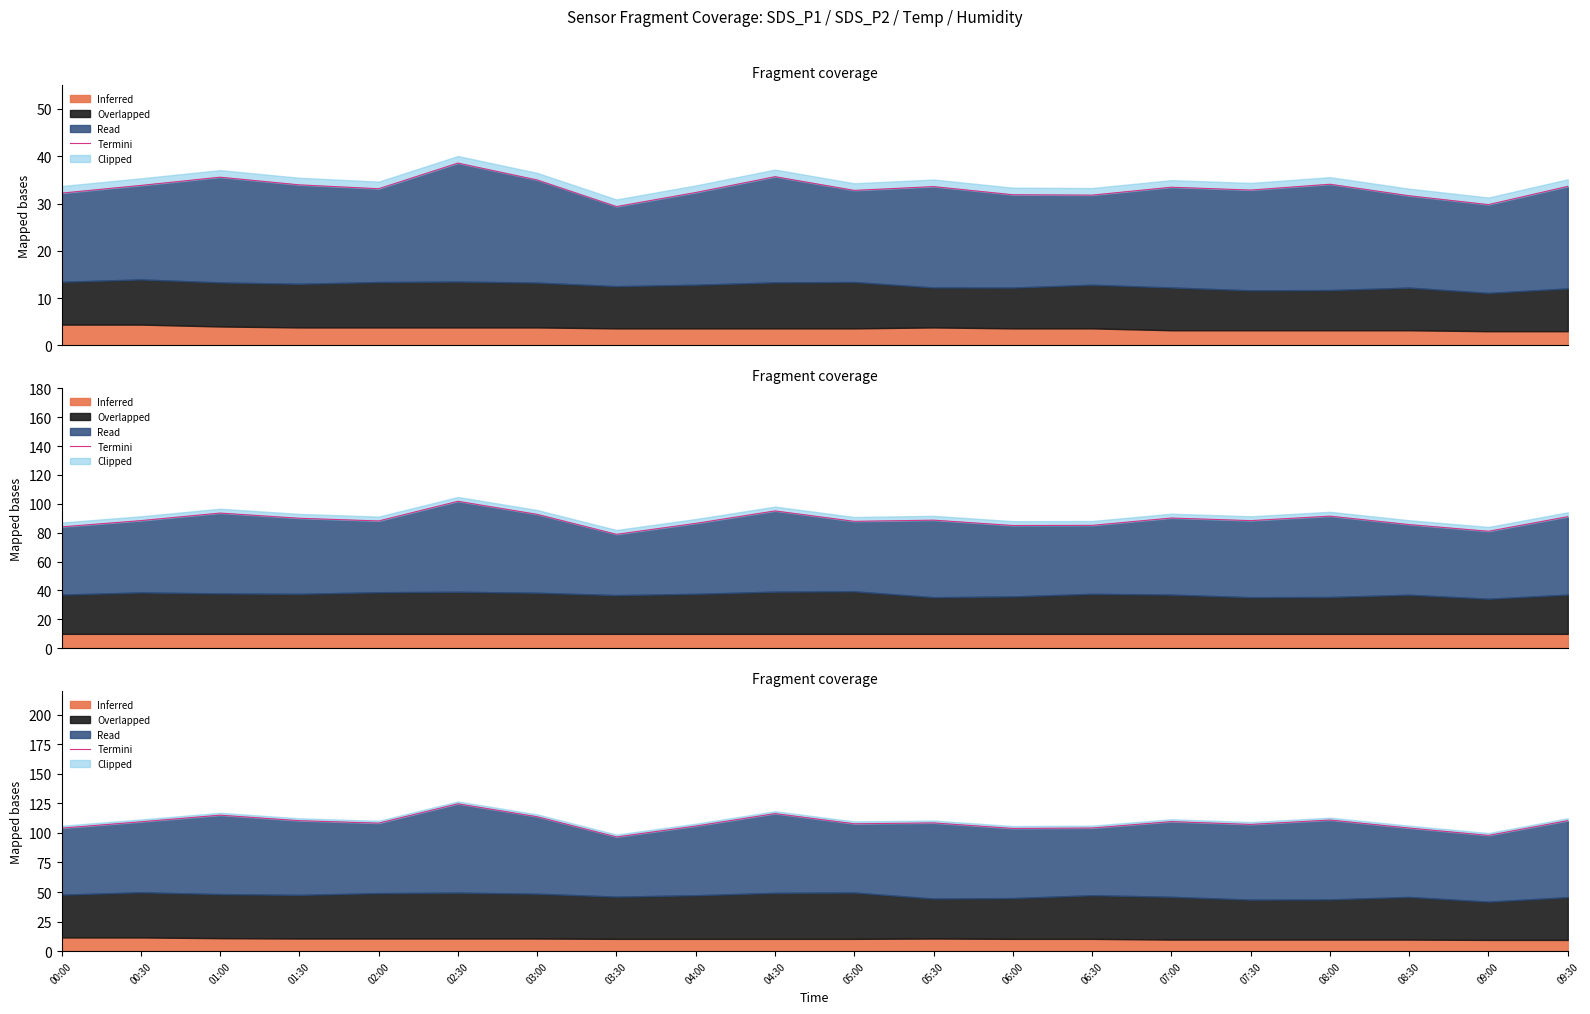

True or false: the data has more than 1 interior local peaks.

True